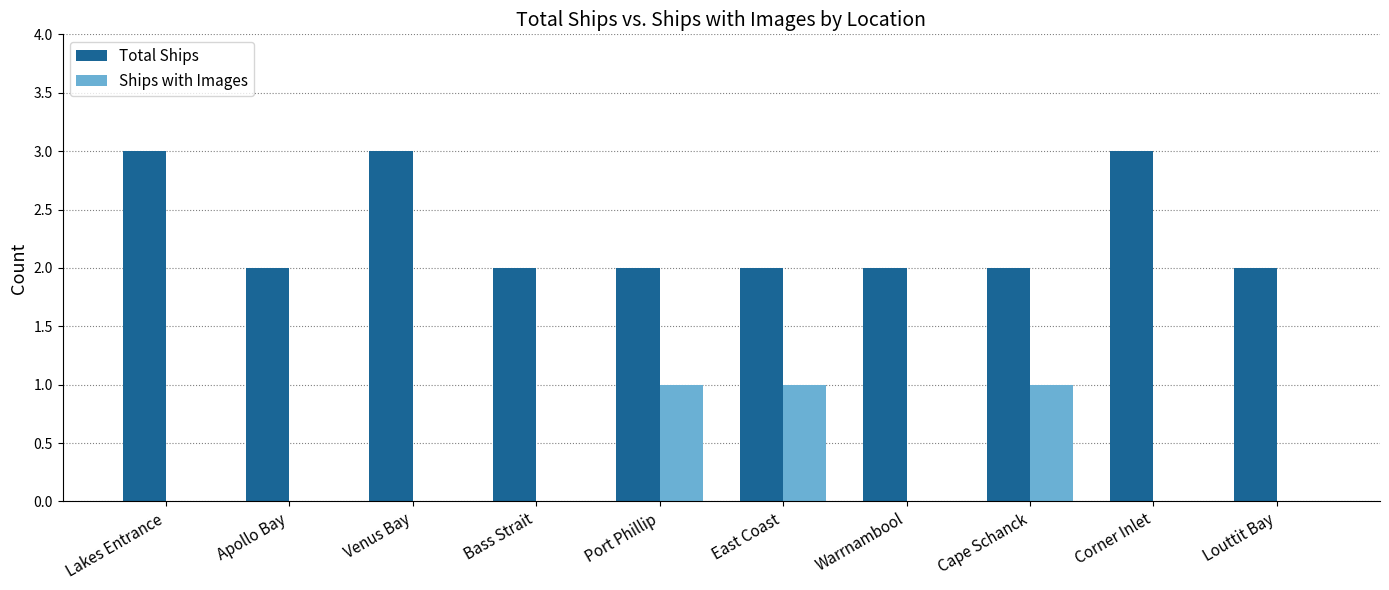

Which series has the largest total across all categories?

Total Ships